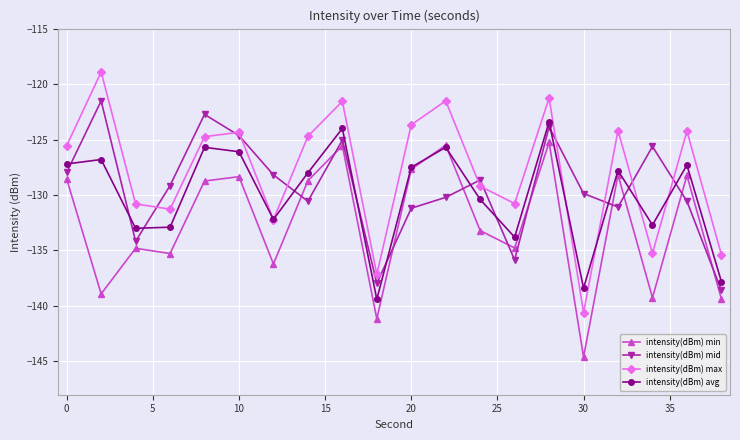

Rank the series by their maximum value, from lowest to highest.

intensity(dBm) min, intensity(dBm) avg, intensity(dBm) mid, intensity(dBm) max